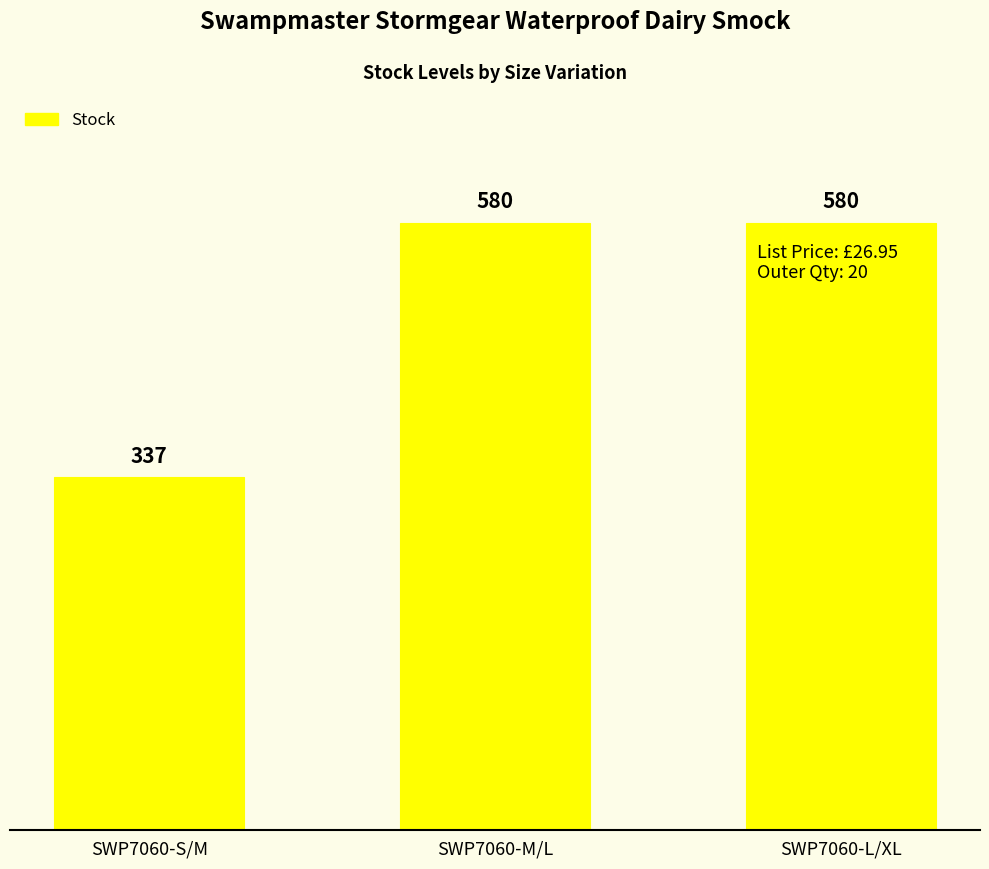

What is the label of the 3rd bar from the left?

SWP7060-L/XL